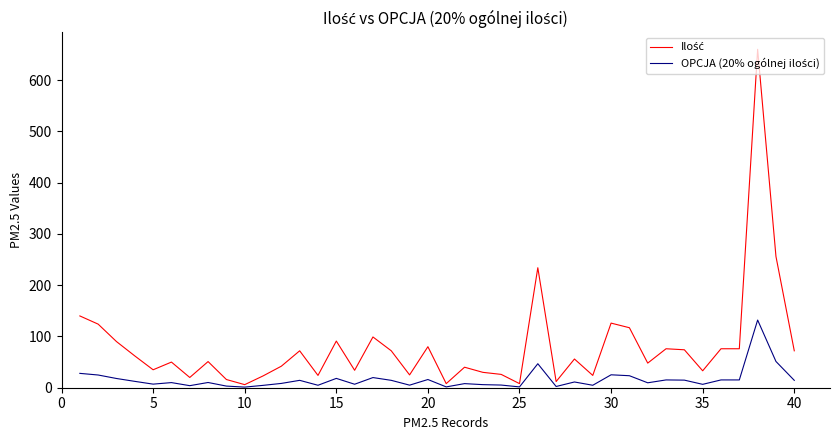

What is the maximum value shown in the chart?

660.0